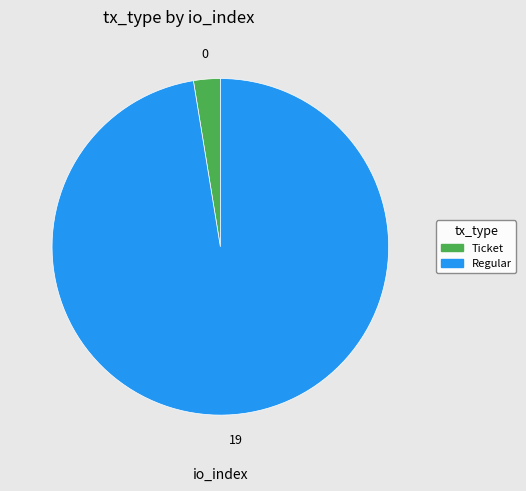

What is the largest slice in the pie chart?

Regular